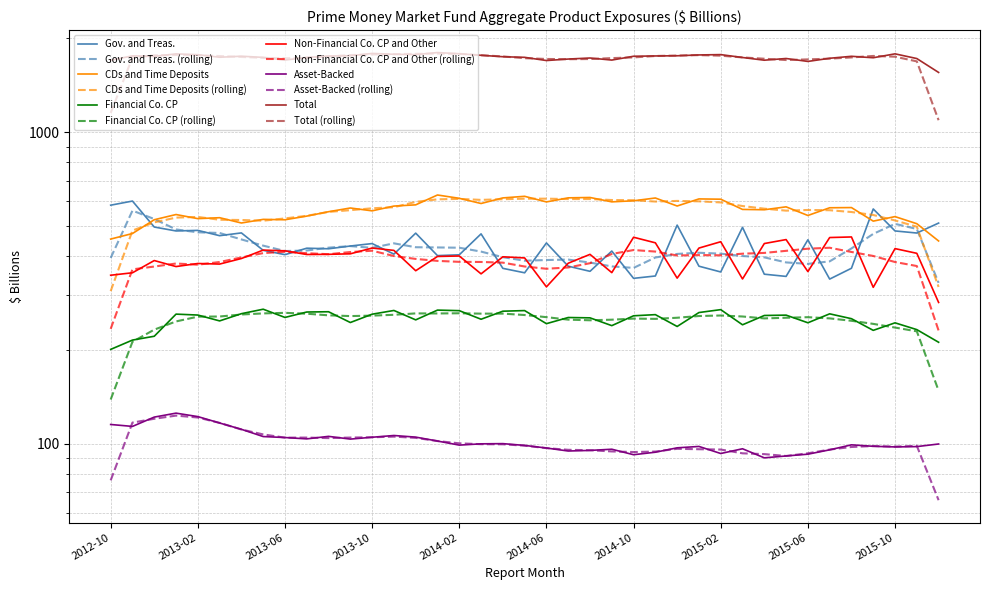

What is the greatest value displayed?

1802.0